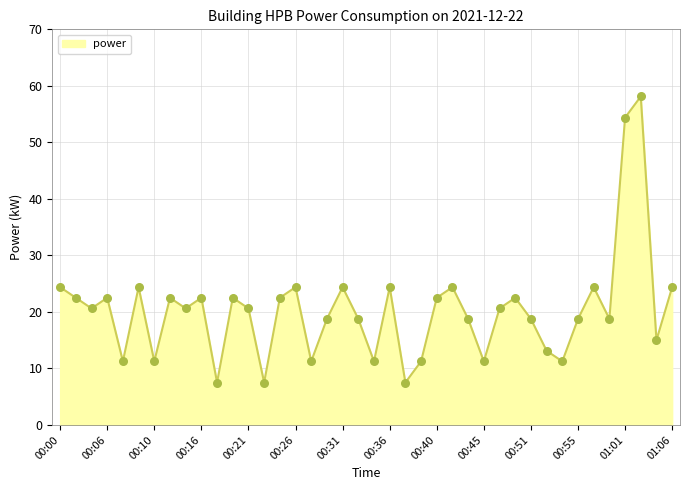

What is the maximum value shown in the chart?

58.1